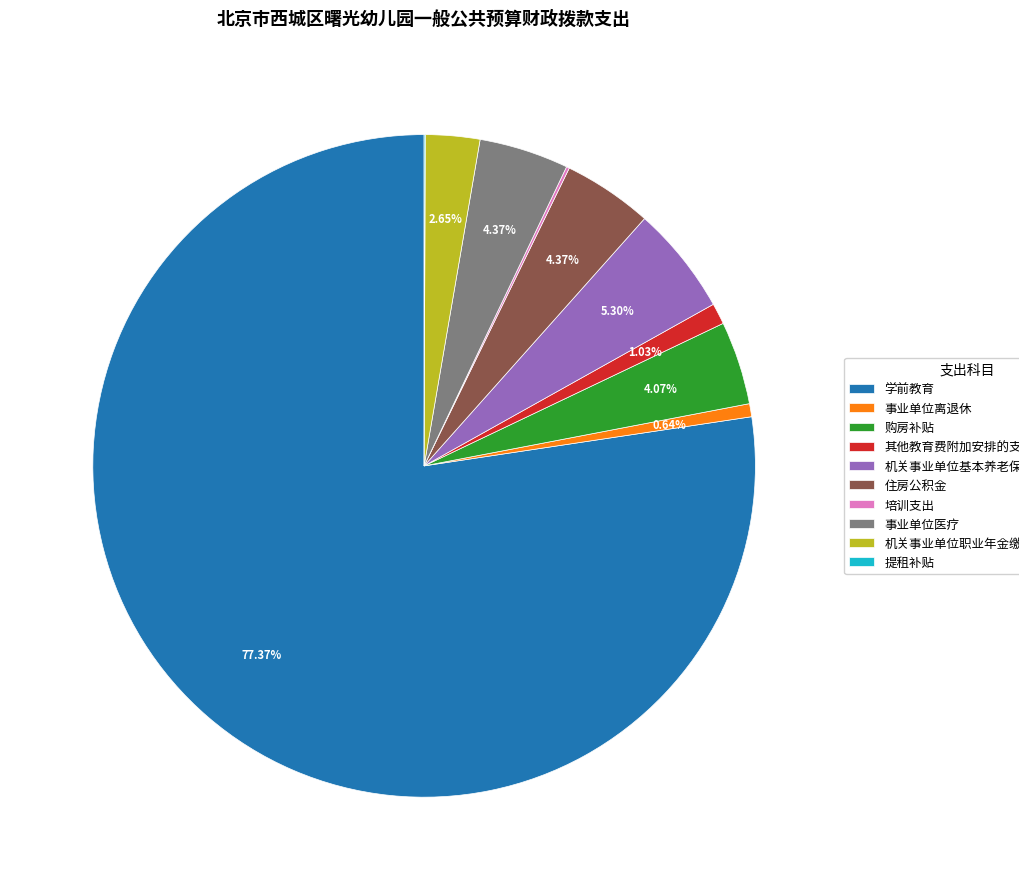

To the nearest percent, what is the difference between the 学前教育 and 住房公积金 slice percentages?

73%